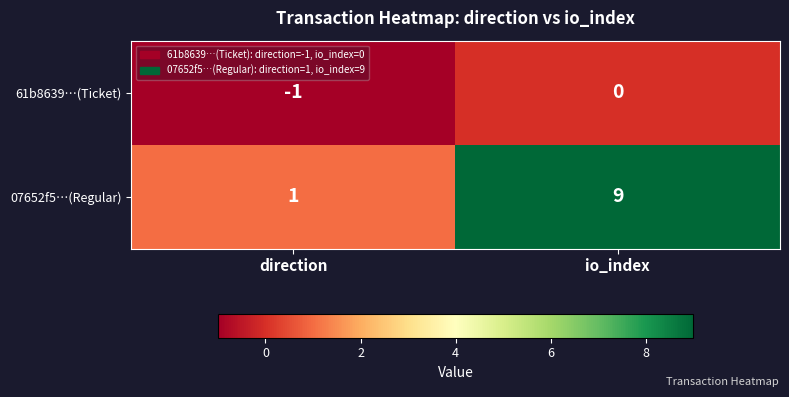

The 07652f5…(Regular) series shows 9 at io_index. True or false?

True